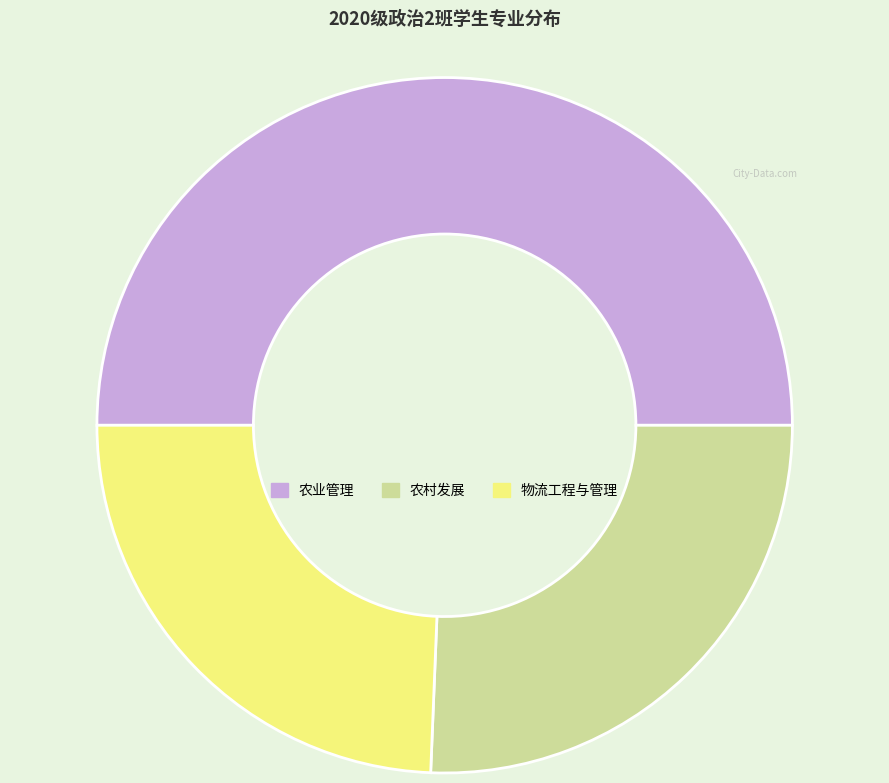

How many slices are in this pie chart?

3